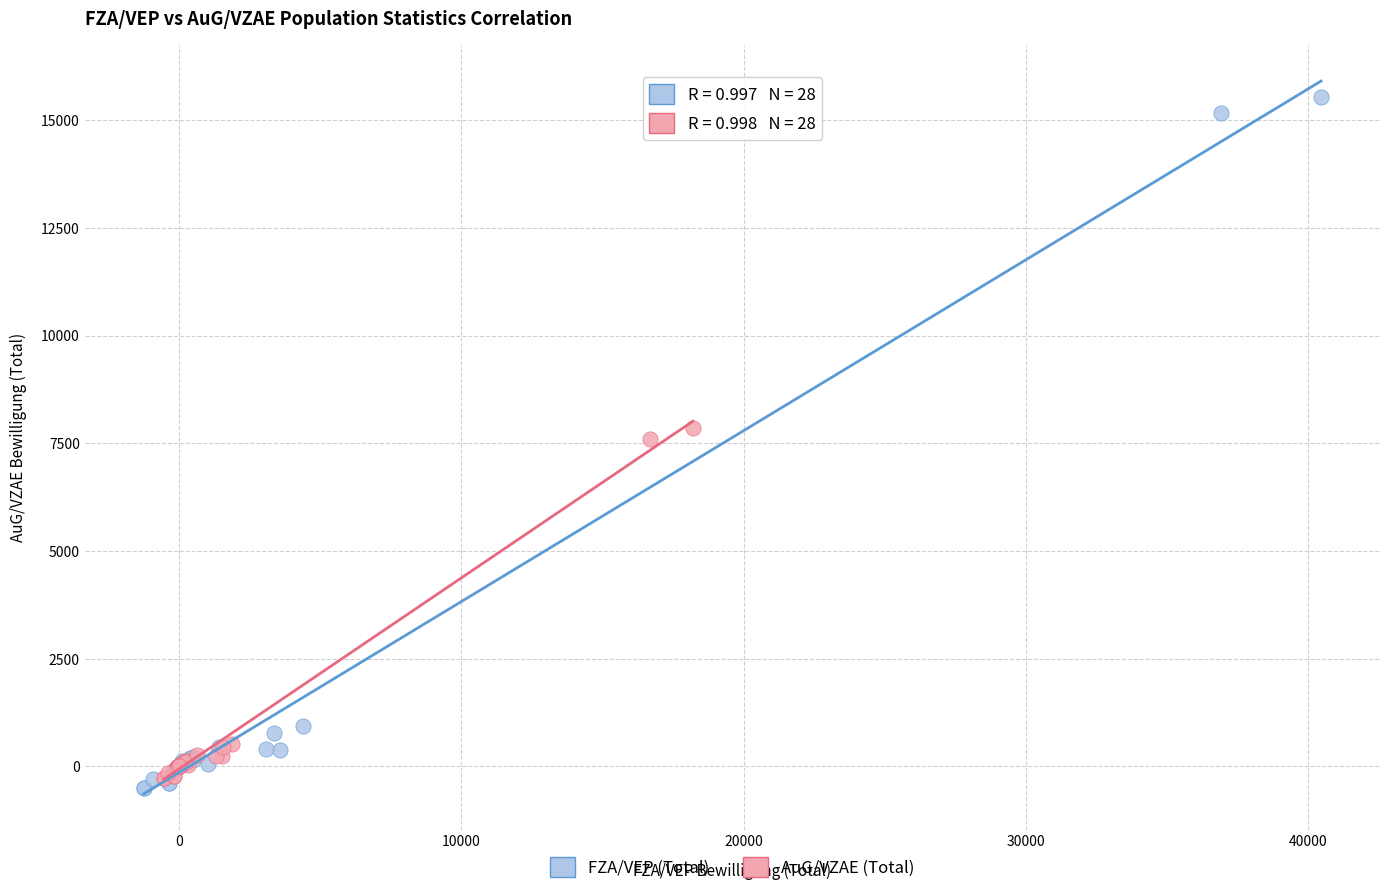

Which series has the widest spread of Y values?

FZA/VEP (Total)